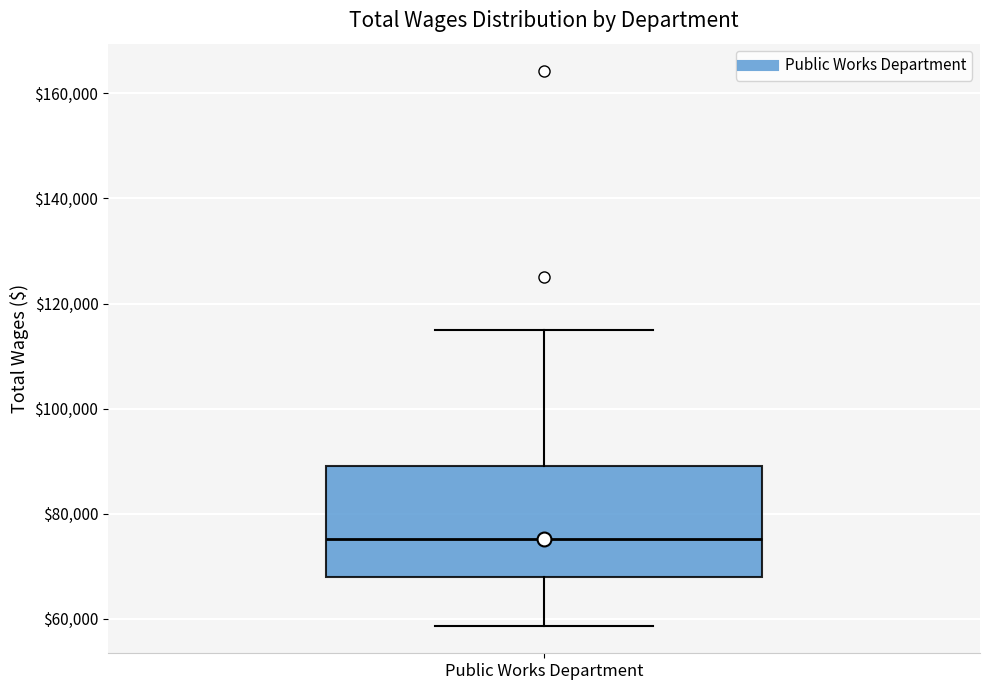

Read this box plot against the y-axis: the position of the median line, the range covered by the box, and the ends of both whiskers. The values are not printed on the chart, so give them approximately, as read against the axis.

median 76000, box 68000 to 90000, whiskers 58000 to 114000